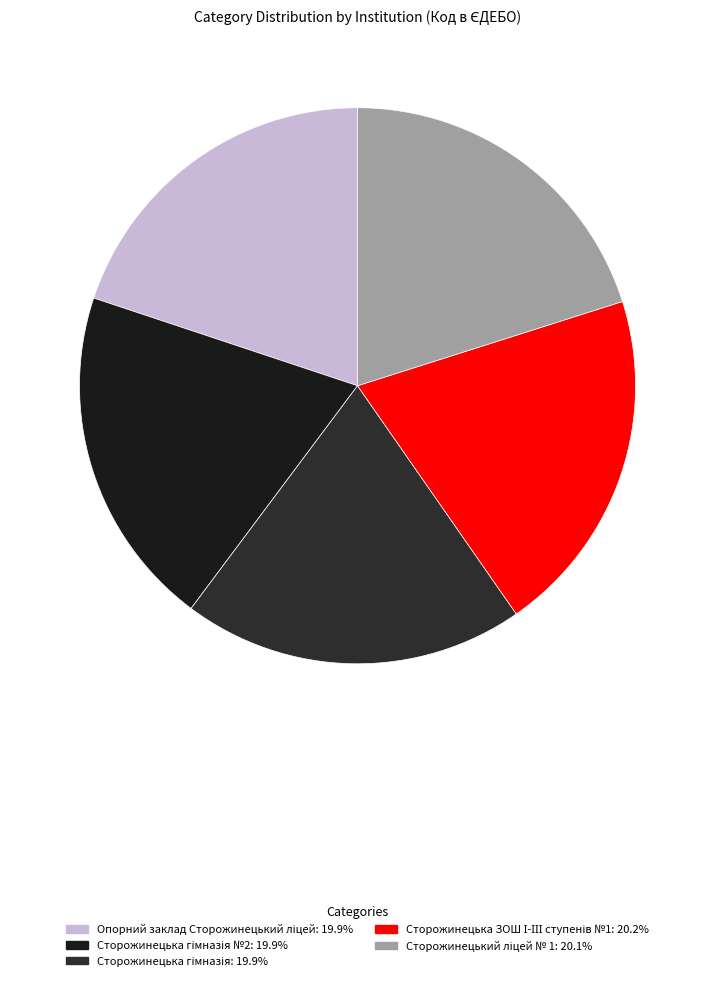

How many slices are in this pie chart?

5